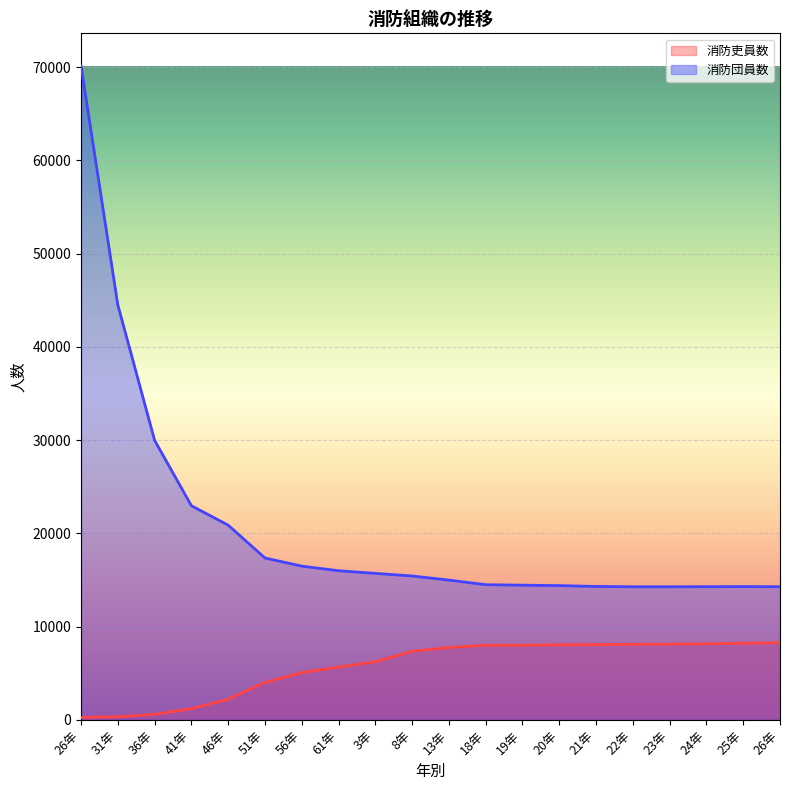

What is the minimum value for 消防吏員数?

248